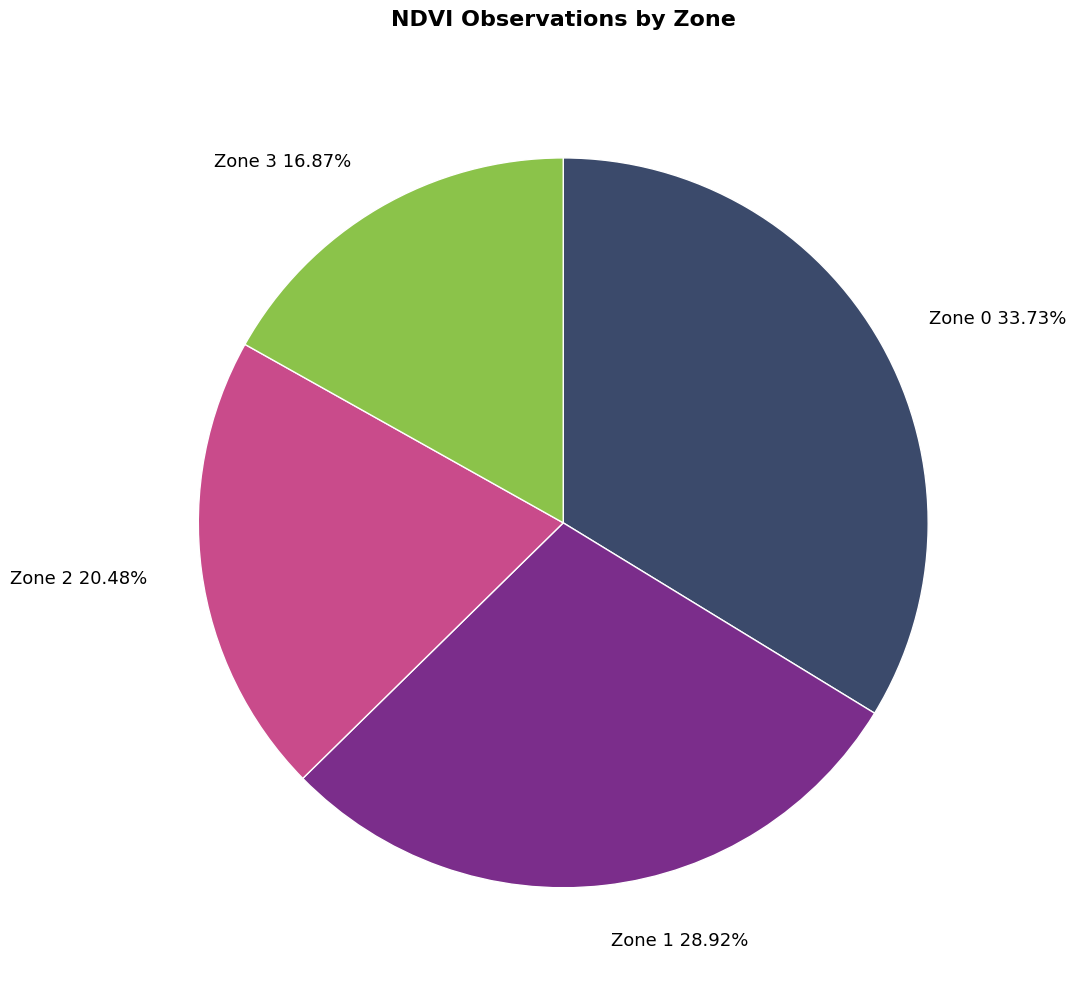

Which has a higher value, Zone 3 or Zone 2?

Zone 2